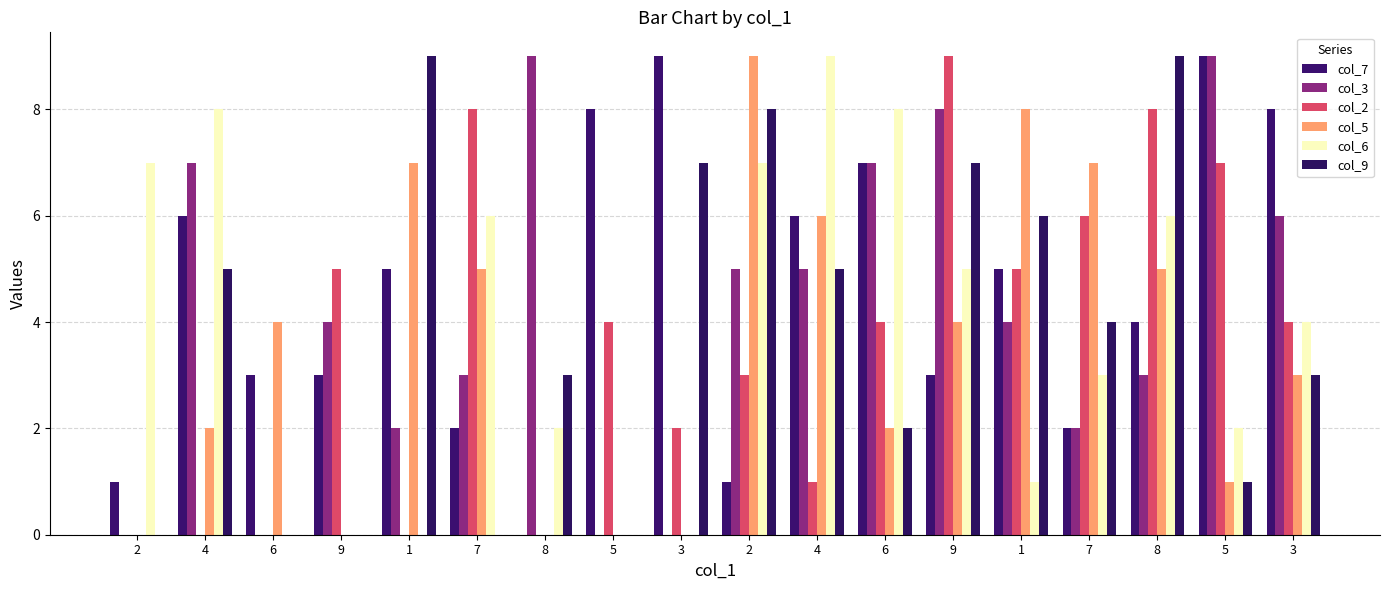

Is the value of col_9 at 6 greater than the value of col_2 at 5?

No